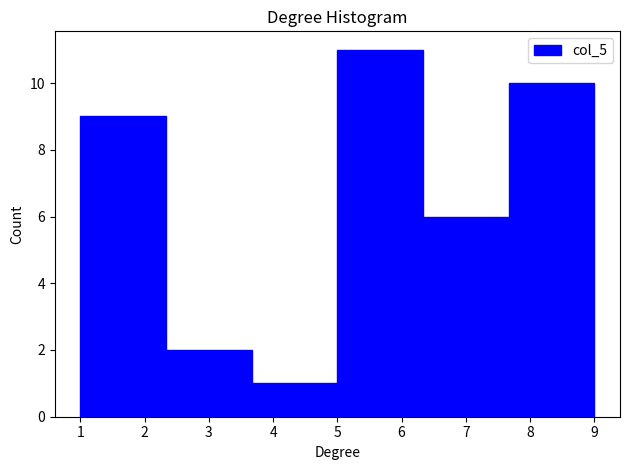

What is the height of the bar covering 7.7 to 9.0 on the x-axis? Neither the bar edges nor the heights are printed on the chart, so give them approximately, as read against the axes.

10